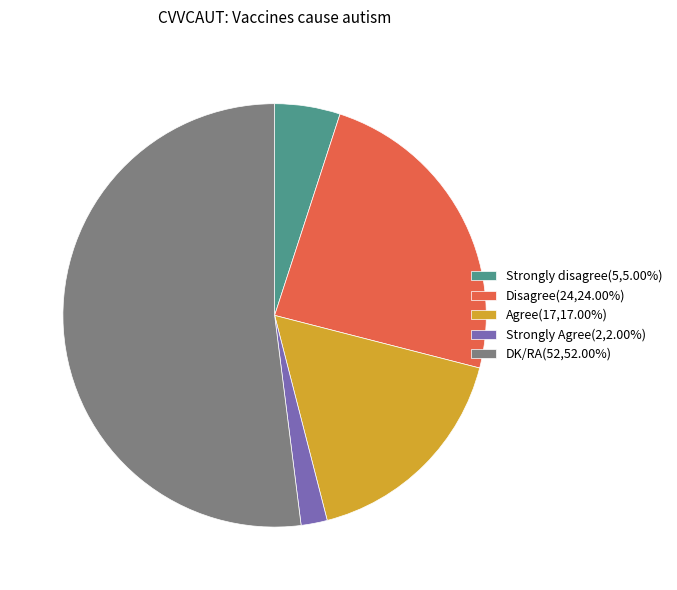

Does Strongly disagree represent more than half of the total?

No